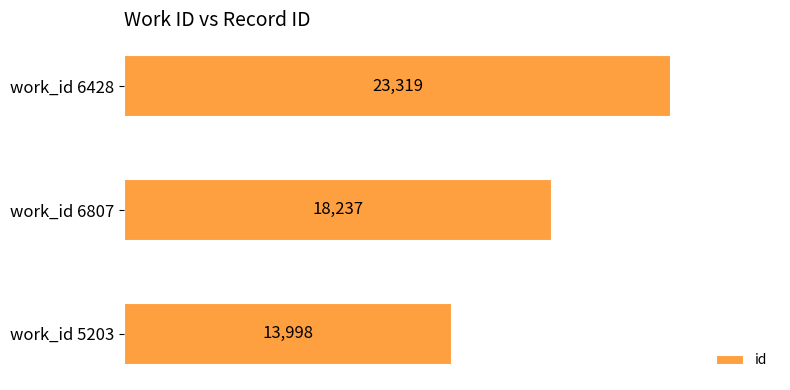

Are the bars horizontal?

Yes